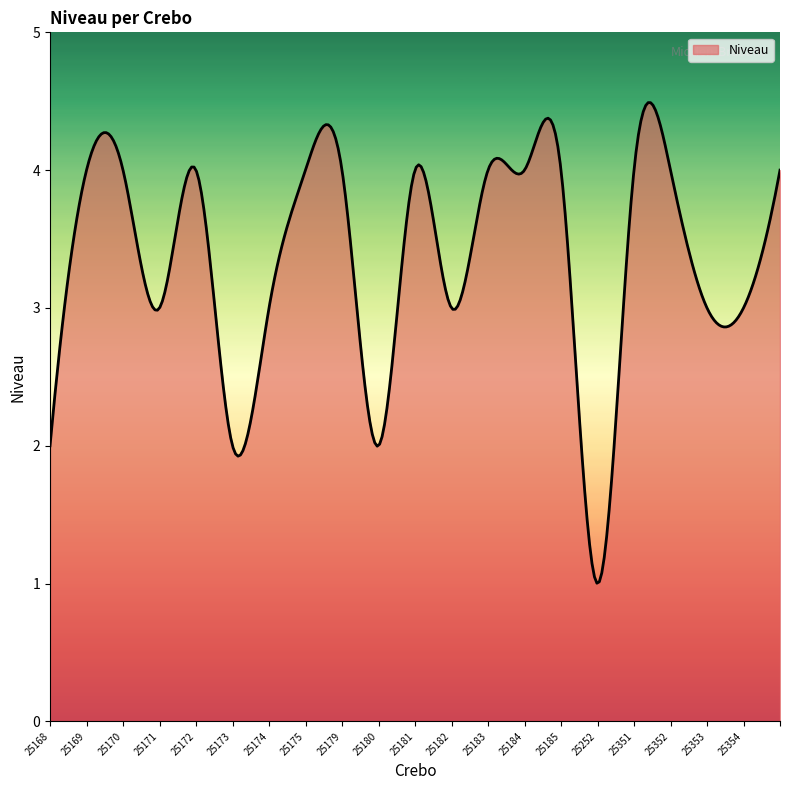

What is the minimum value shown in the chart?

1.0